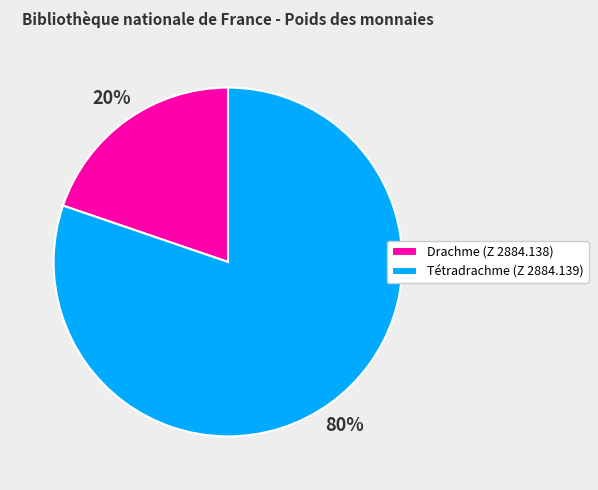

To the nearest percent, what portion does Tétradrachme (Z 2884.139) represent?

80%